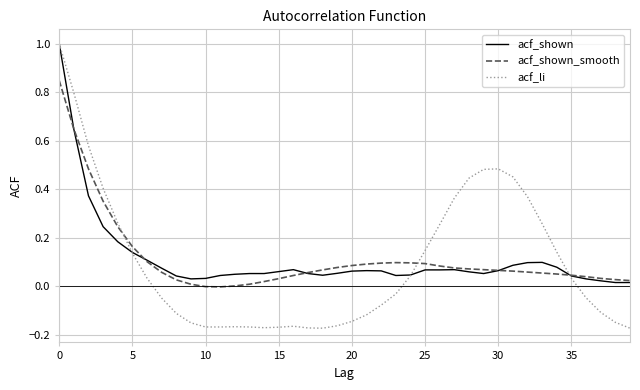

What is the maximum value shown in the chart?

1.0